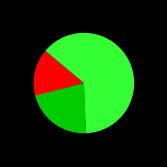

Is there a majority slice in this chart?

Yes